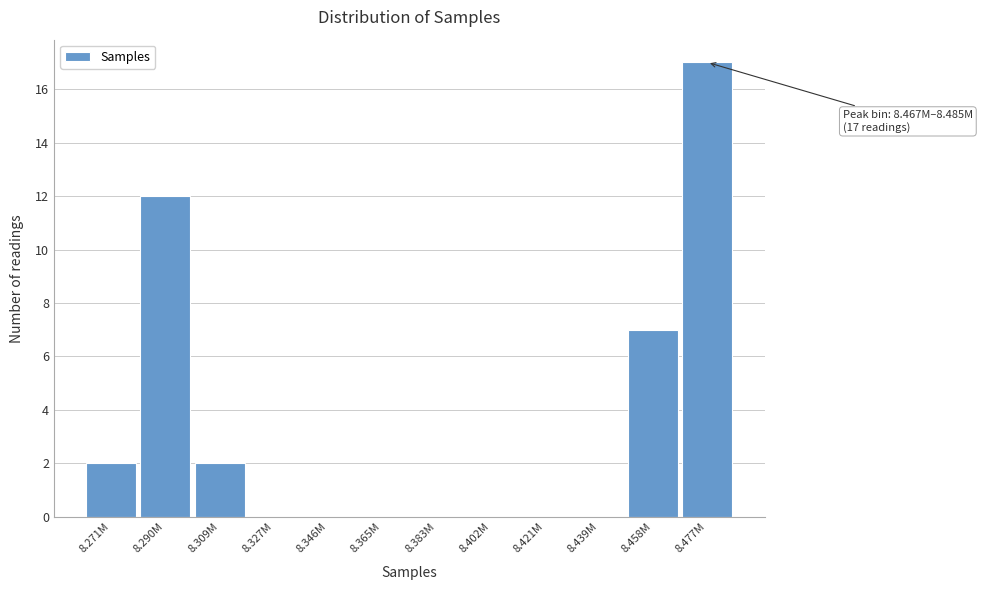

What is the maximum value shown in the chart?

17